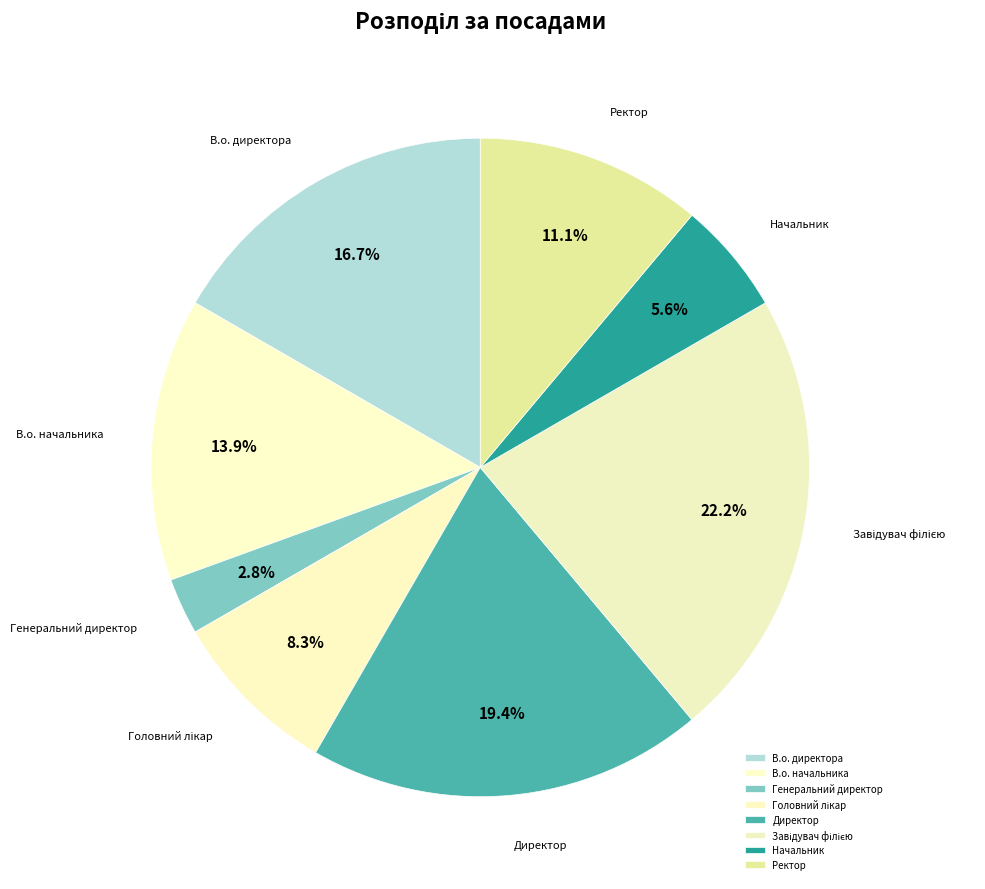

What percentage is the В.о. начальника slice, to the nearest percent?

14%